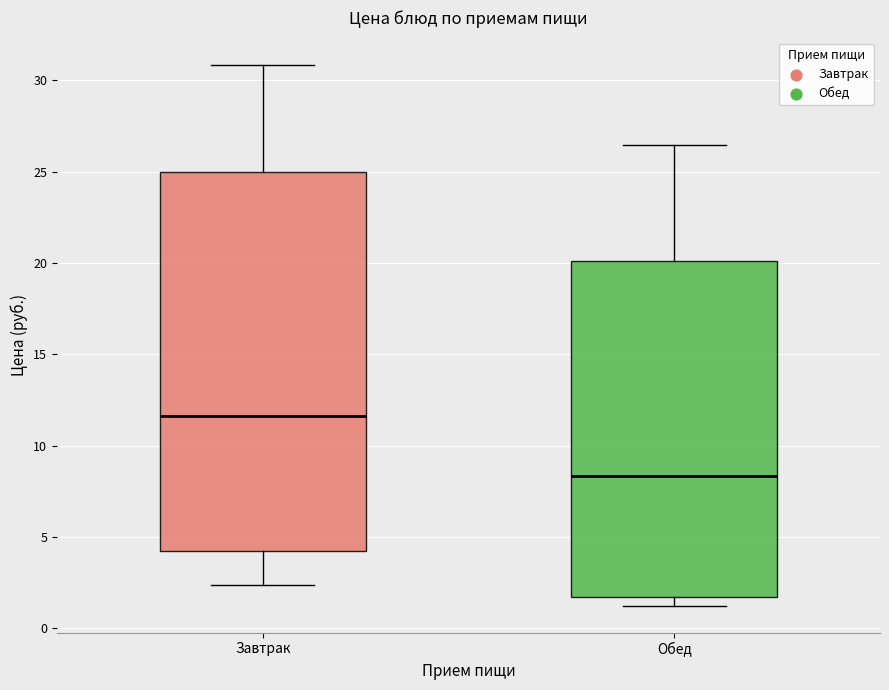

Which box's median line is the highest?

Завтрак